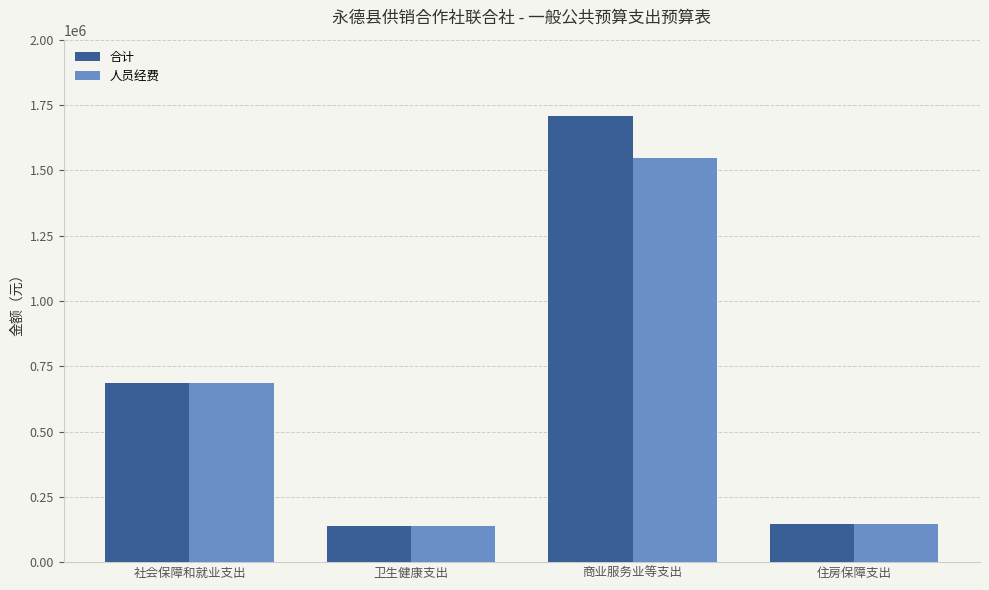

What is the minimum value shown in the chart?

140044.6